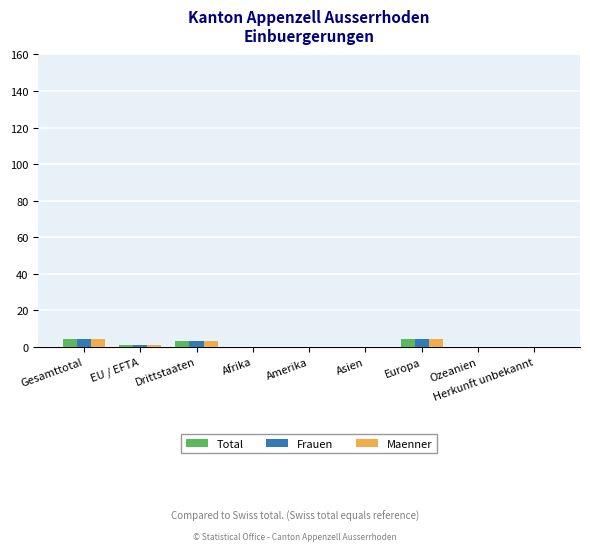

What is the maximum value for Maenner?

4